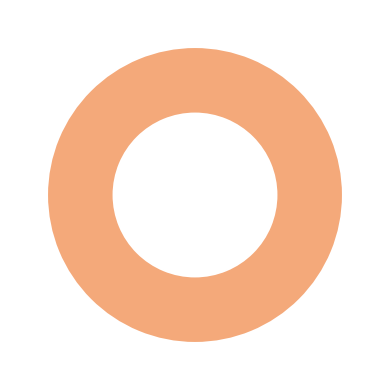

Does any single category account for the majority?

Yes